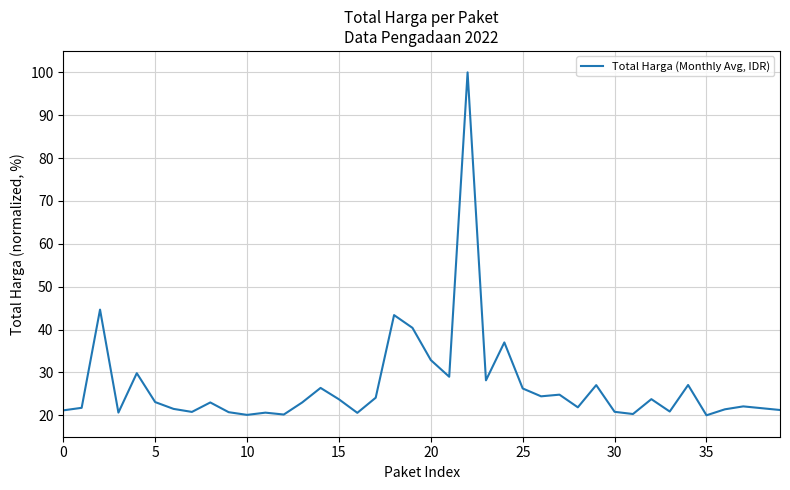

What is the difference between the maximum and minimum values?

80.0